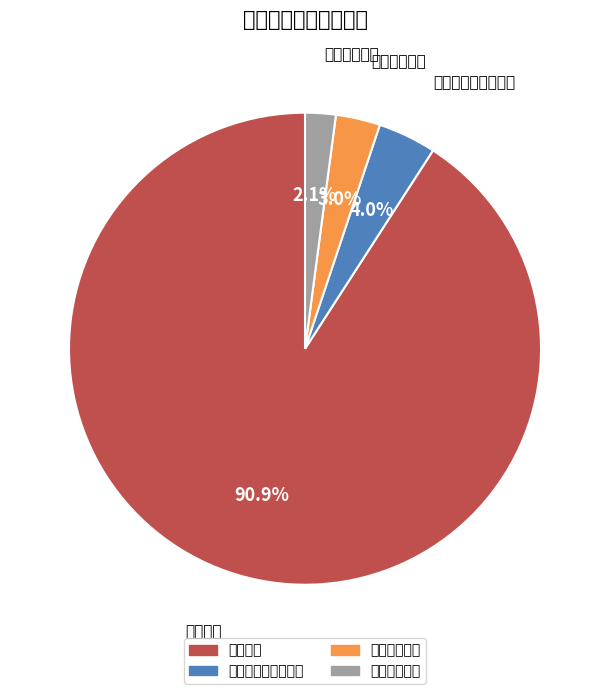

Which has a higher value, 社会保障和就业支出 or 教育支出?

教育支出